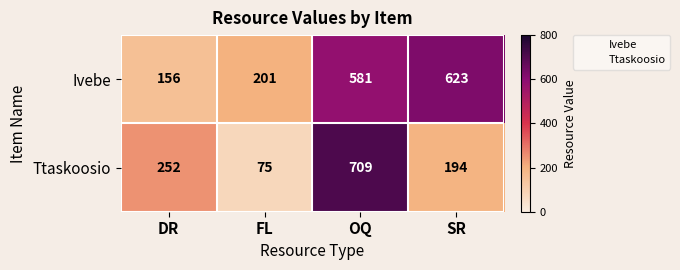

How many categories are shown in the chart?

4